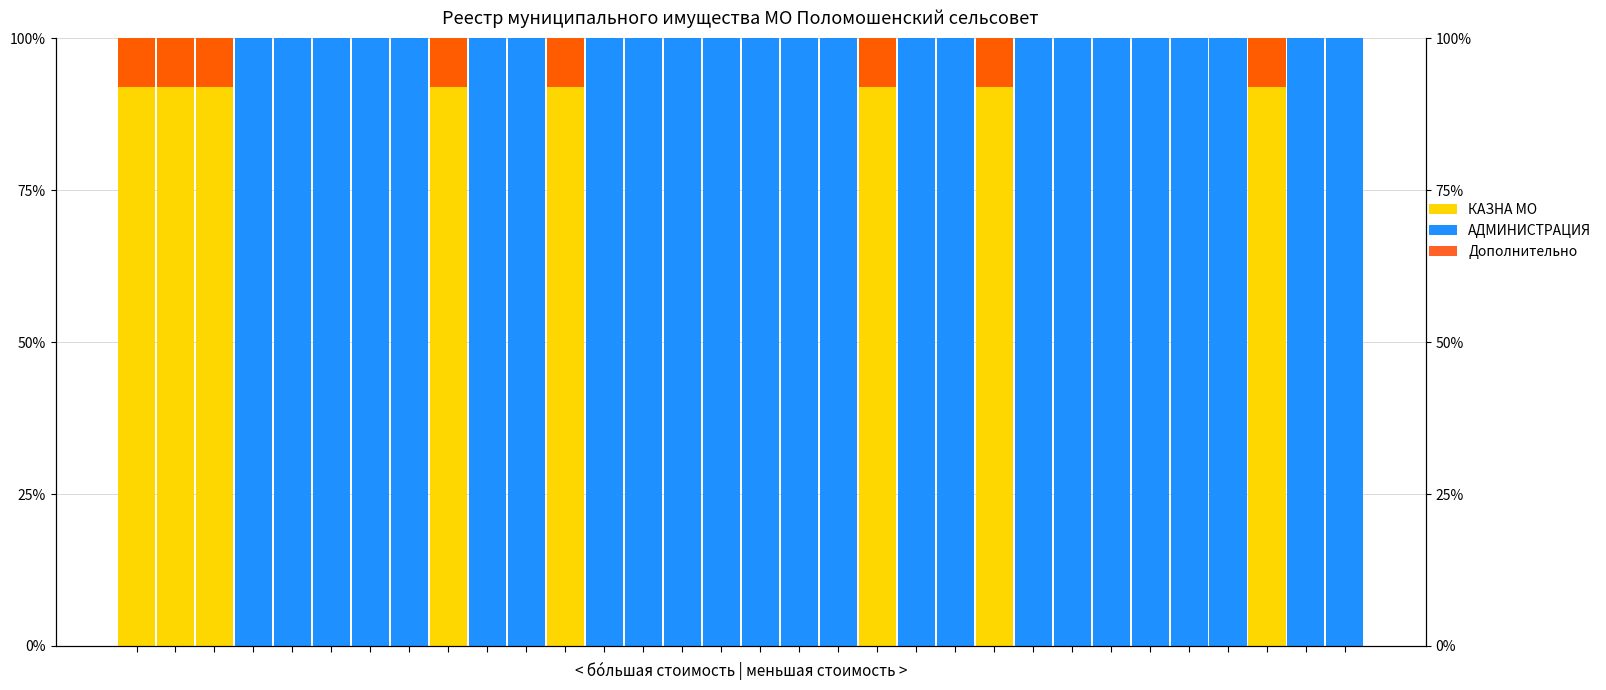

Count the number of categories in the chart.

32